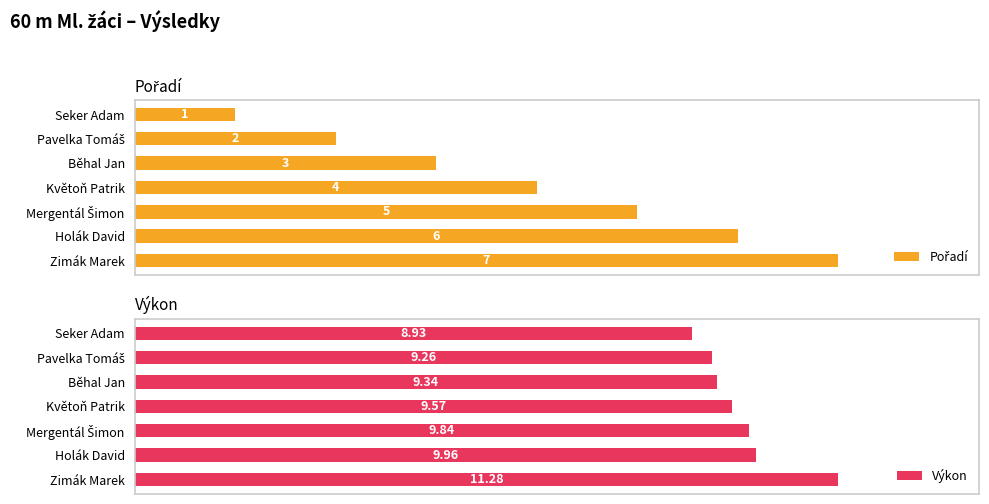

How many values in the Pořadí series are below 57?

3